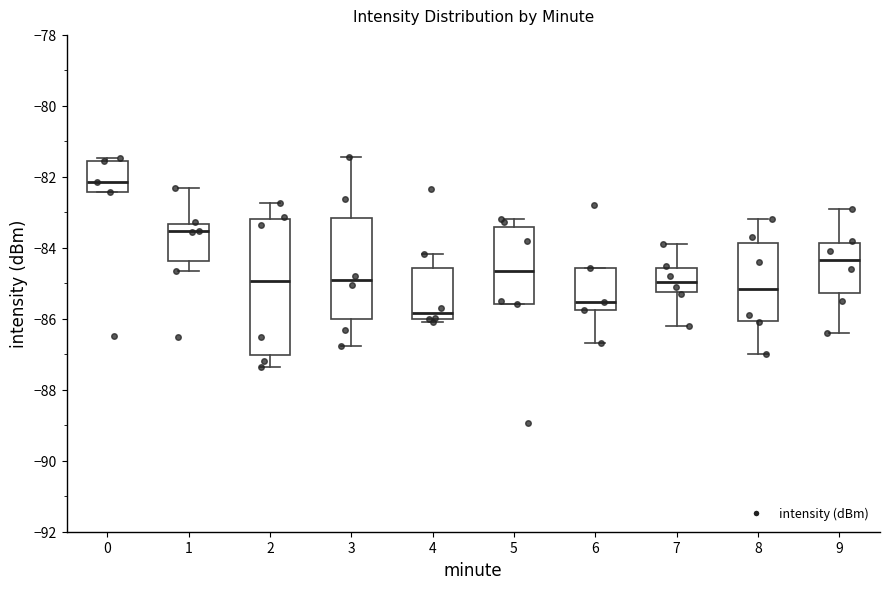

Reading left to right, read every box against the y-axis: the position of its median line, the range the box covers, and the ends of its whiskers. The values are not printed on the chart, so give them approximately, as read against the axis.

0: median -82.2, box -82.4 to -81.6, whiskers -82.4 to -81.4
1: median -83.6, box -84.4 to -83.4, whiskers -84.6 to -82.4
2: median -85.0, box -87.0 to -83.2, whiskers -87.4 to -82.8
3: median -85.0, box -86.0 to -83.2, whiskers -86.8 to -81.4
4: median -85.8, box -86.0 to -84.6, whiskers -86.0 (just below the box's lower edge) to -84.2
5: median -84.6, box -85.6 to -83.4, whiskers -85.6 to -83.2
6: median -85.6, box -85.8 to -84.6, whiskers -86.6 to -84.6
7: median -85.0, box -85.2 to -84.6, whiskers -86.2 to -83.8
8: median -85.2, box -86.0 to -83.8, whiskers -87.0 to -83.2
9: median -84.4, box -85.2 to -83.8, whiskers -86.4 to -82.8